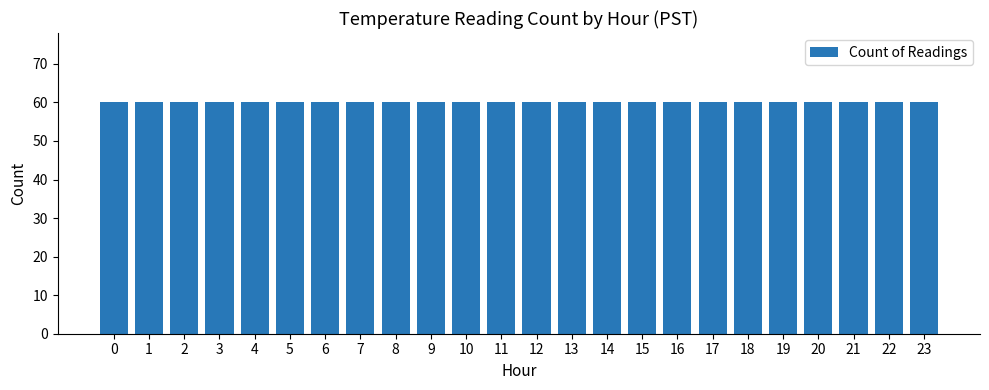

Which category has the highest value across all series?

23